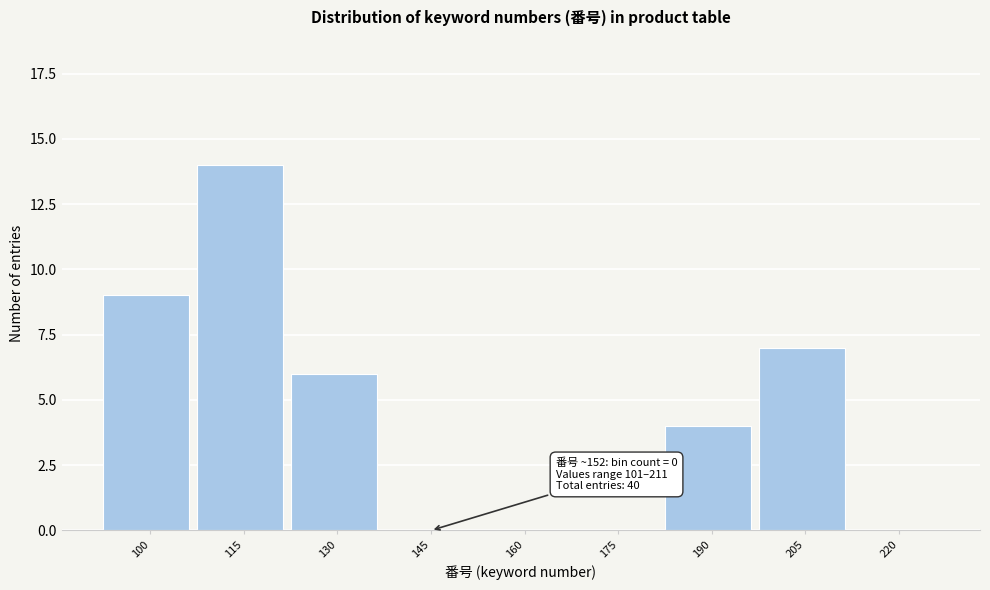

Reading left to right, transcribe all the data shown in this chart.

100=9	115=14	130=6	145=0	160=0	175=0	190=4	205=7	220=0